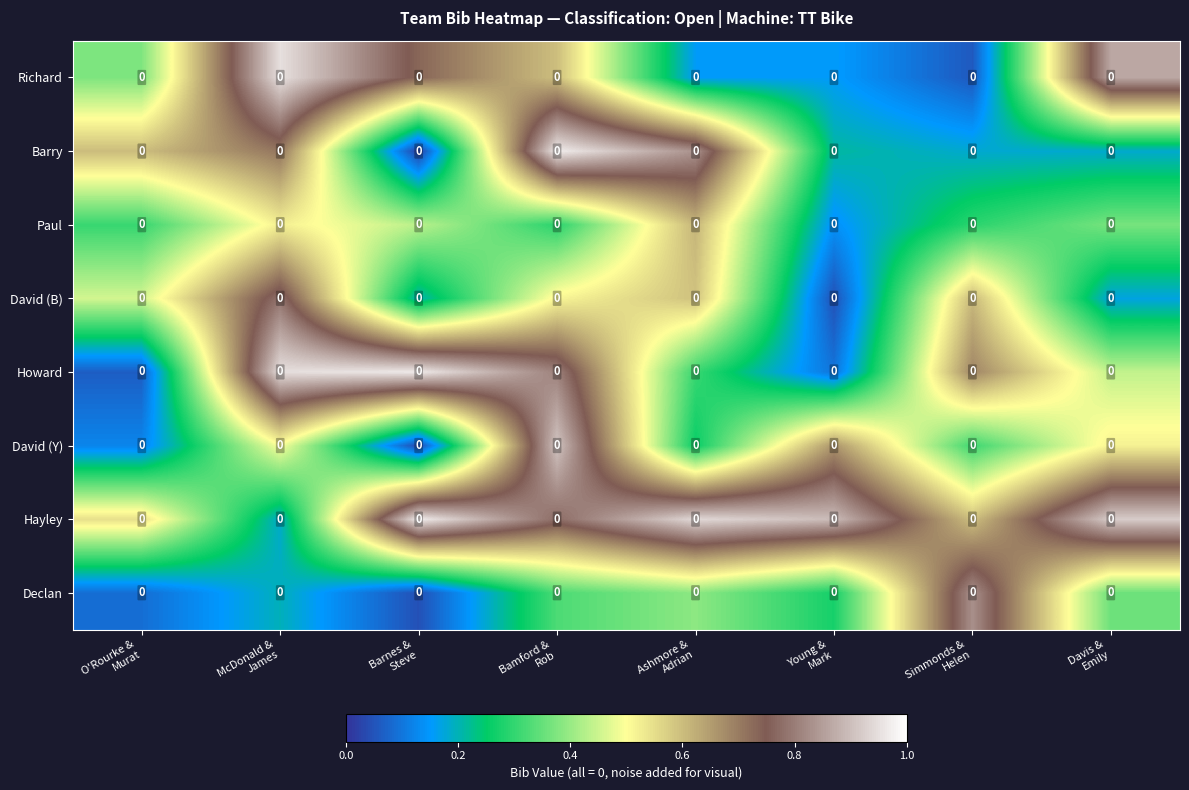

At which category is the sum across all series the highest?

Bamford &
Rob